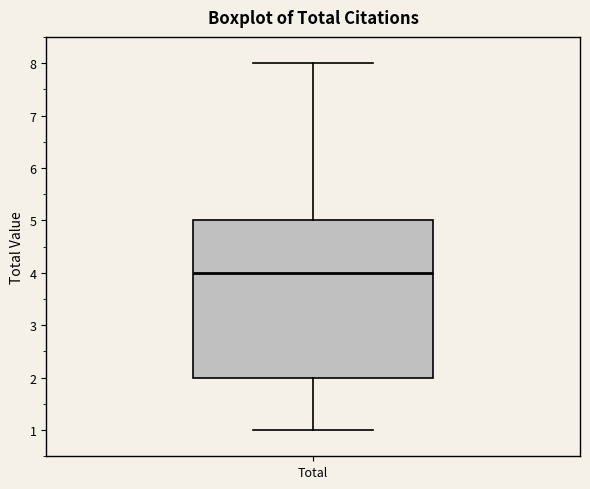

Read this box plot against the y-axis: the position of the median line, the range covered by the box, and the ends of both whiskers. The values are not printed on the chart, so give them approximately, as read against the axis.

median 4, box 2 to 5, whiskers 1 to 8